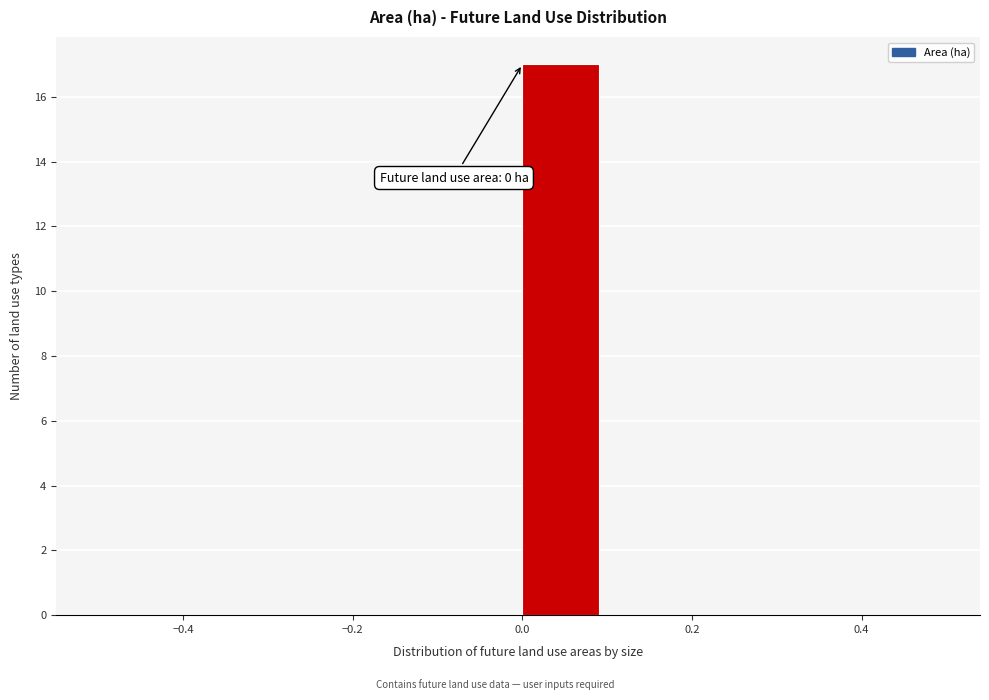

Which range on the x-axis has the tallest bar?

0.0 to 0.1